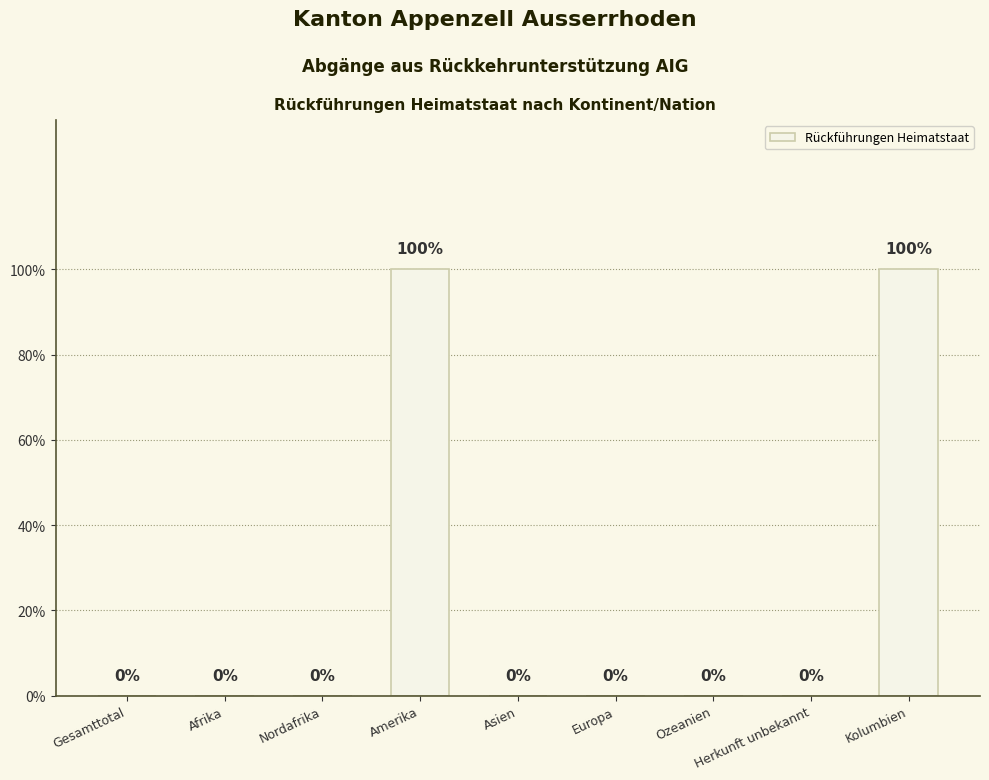

The chart shows a value of -1 at Asien. True or false?

False